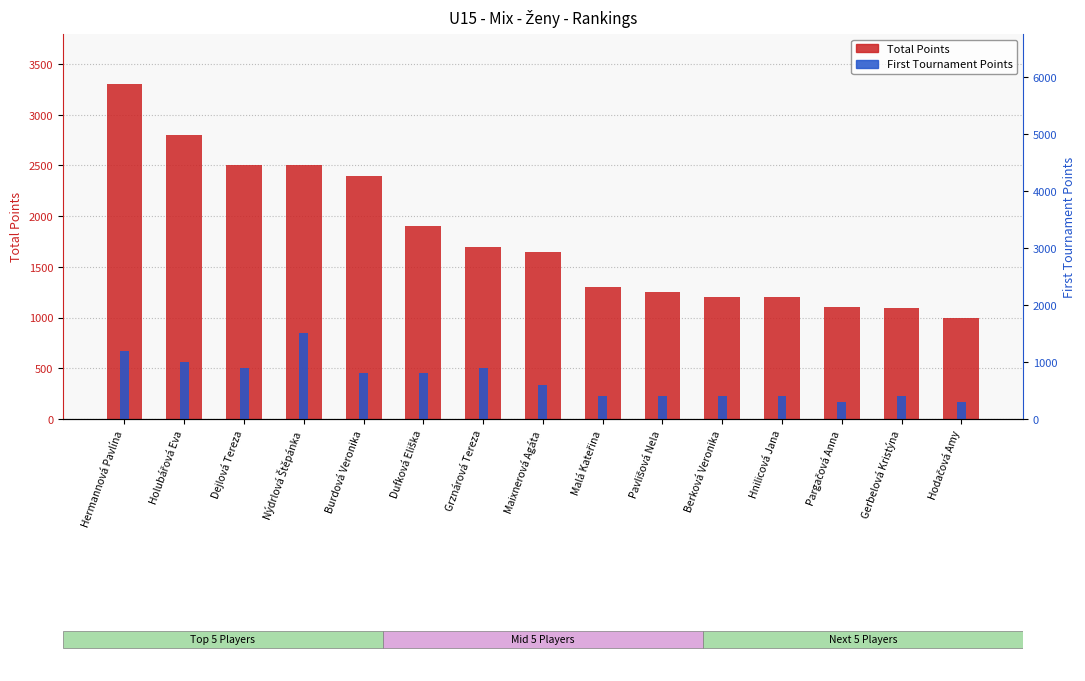

What value does the First Tournament Points series have at Pargačová Anna?

300